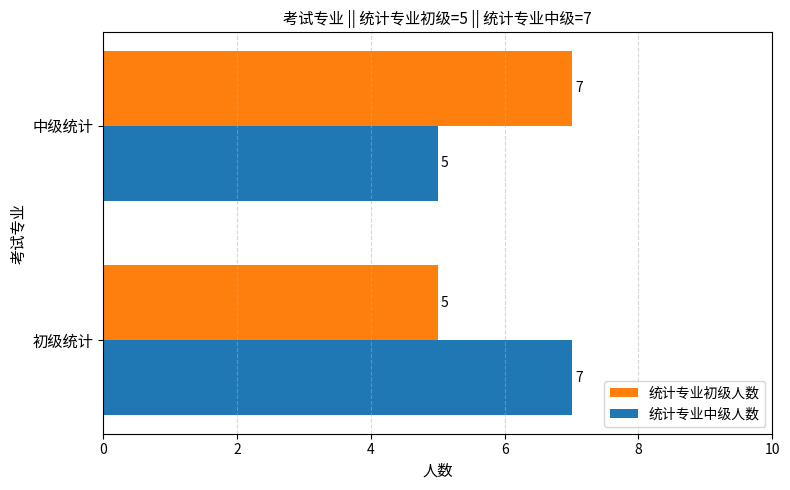

Rank the categories by 统计专业中级人数 value from lowest to highest.

中级统计, 初级统计